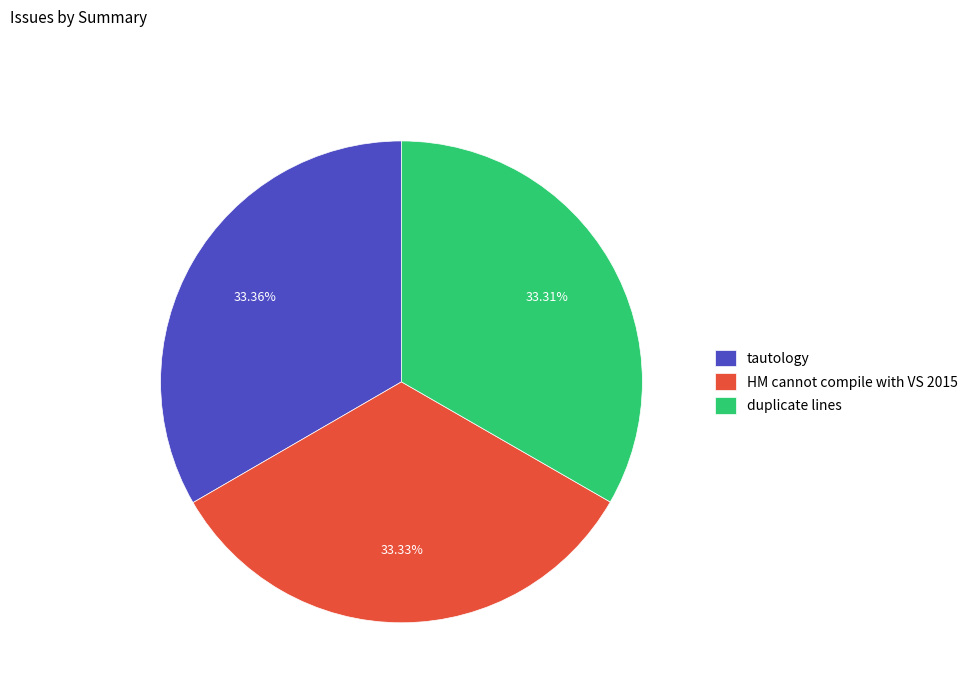

What percentage is the duplicate lines slice, to the nearest percent?

33%